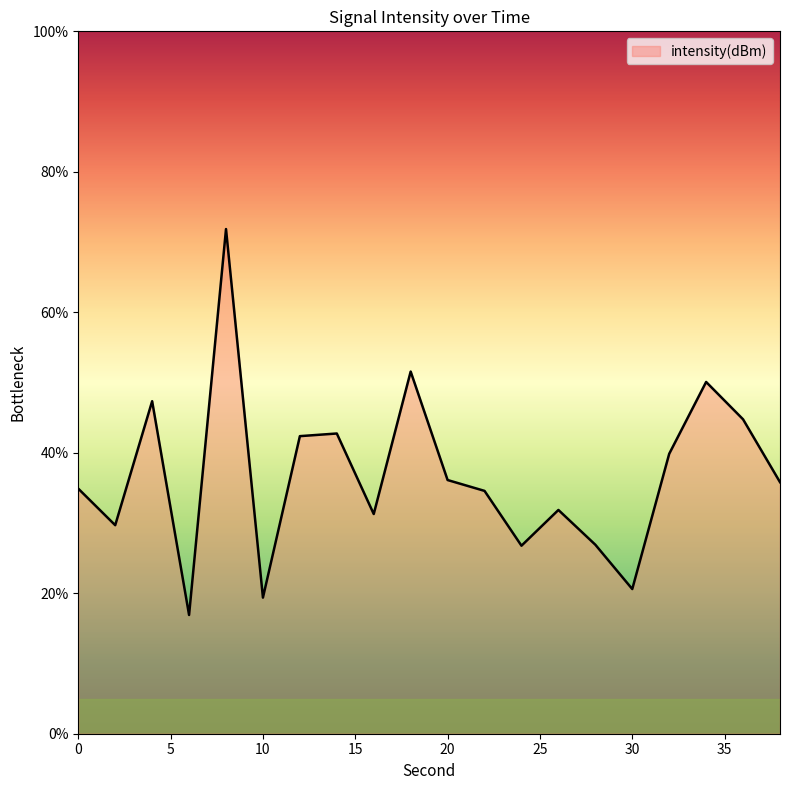

What is the difference between the maximum and minimum values?

54.9